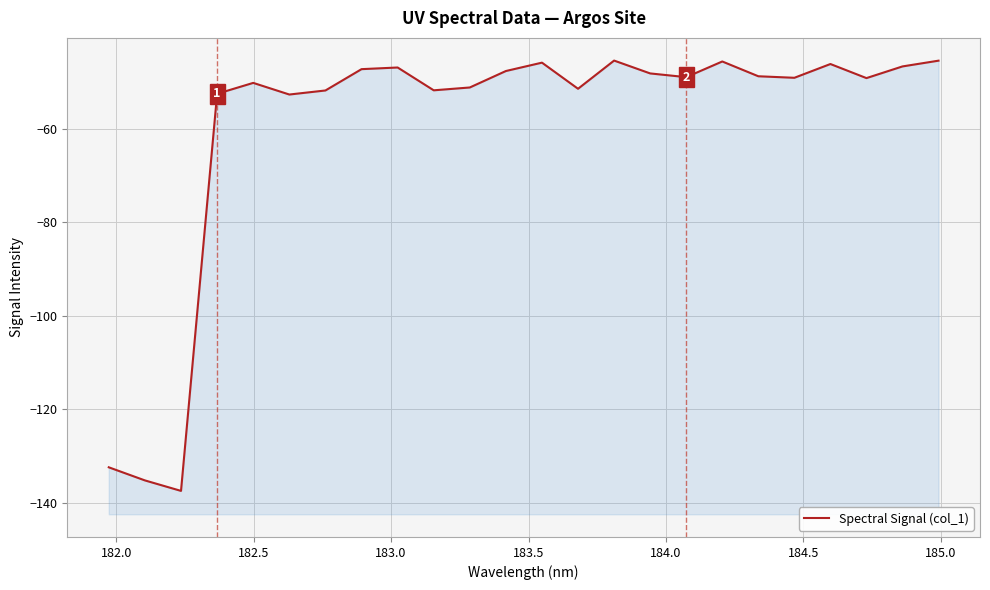

What is the minimum value shown in the chart?

-137.4